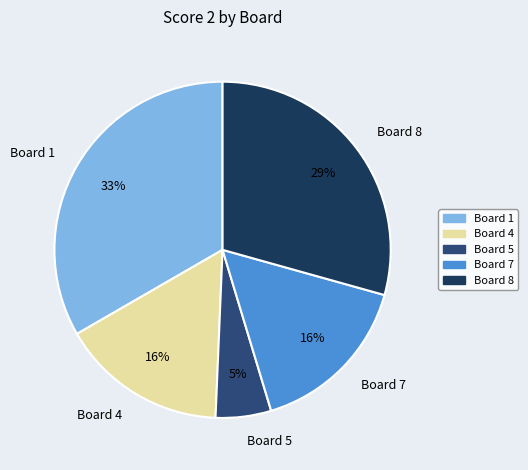

Does Board 4 represent more than half of the total?

No